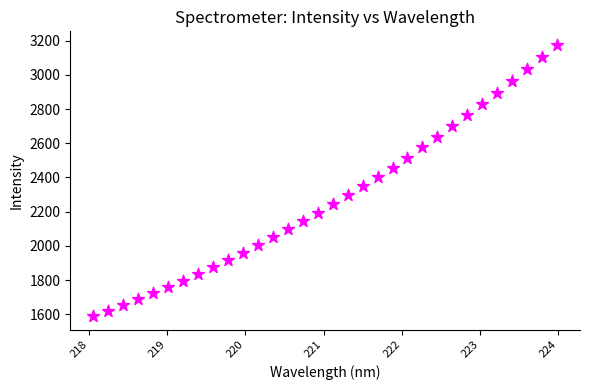

What is the range of Y values (max minus min)?

1584.5